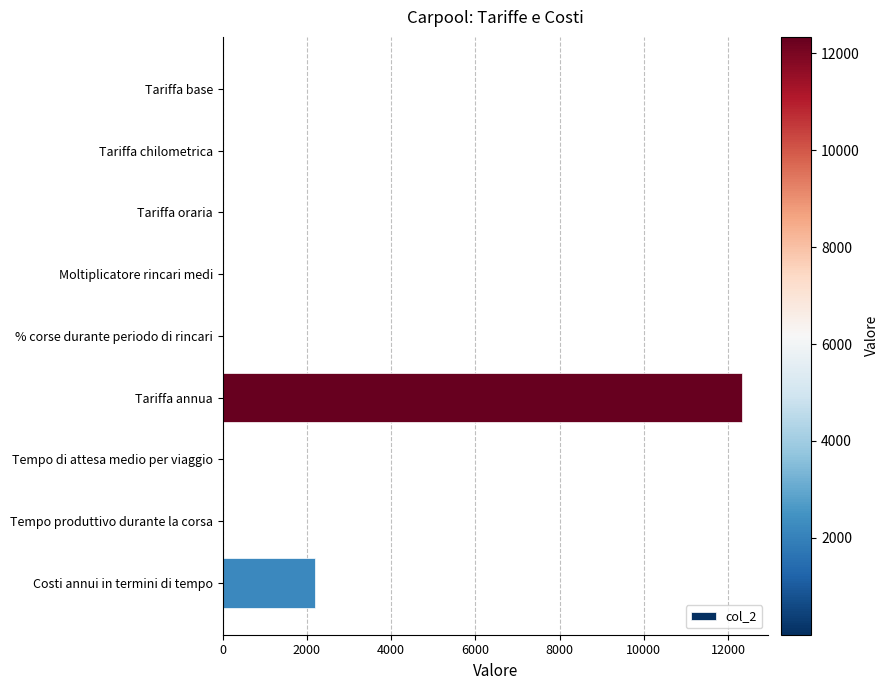

What is the sum of all values?

14542.5